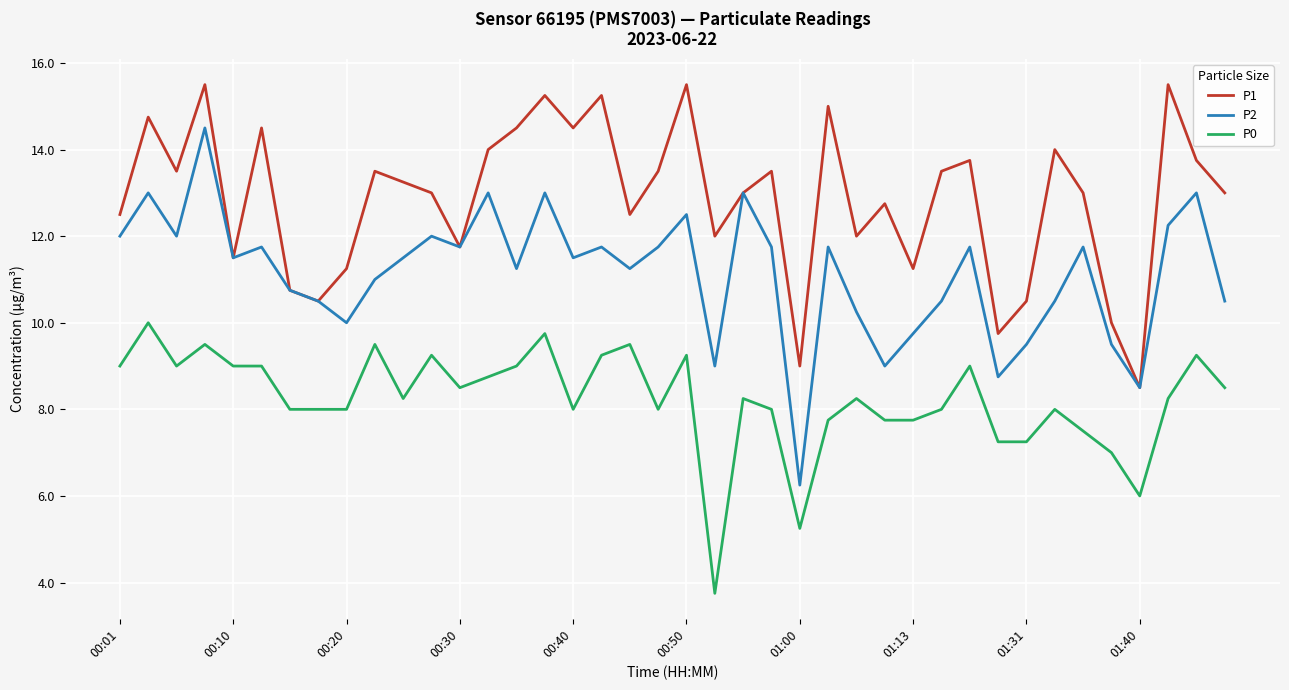

Rank the series by their maximum value, from lowest to highest.

P0, P2, P1